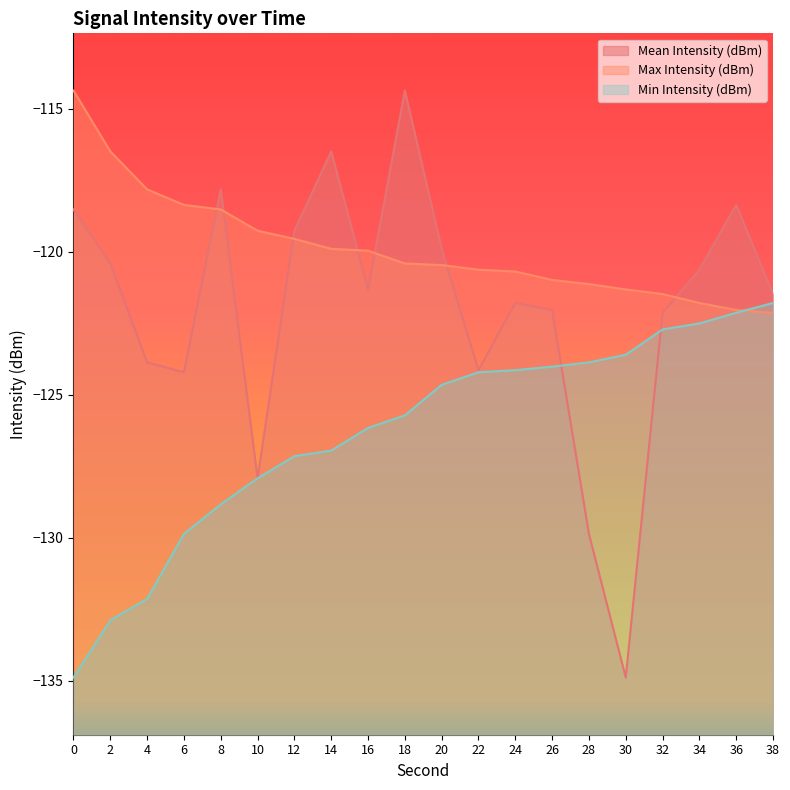

Which category has the lowest value in the Mean Intensity (dBm) series?

30